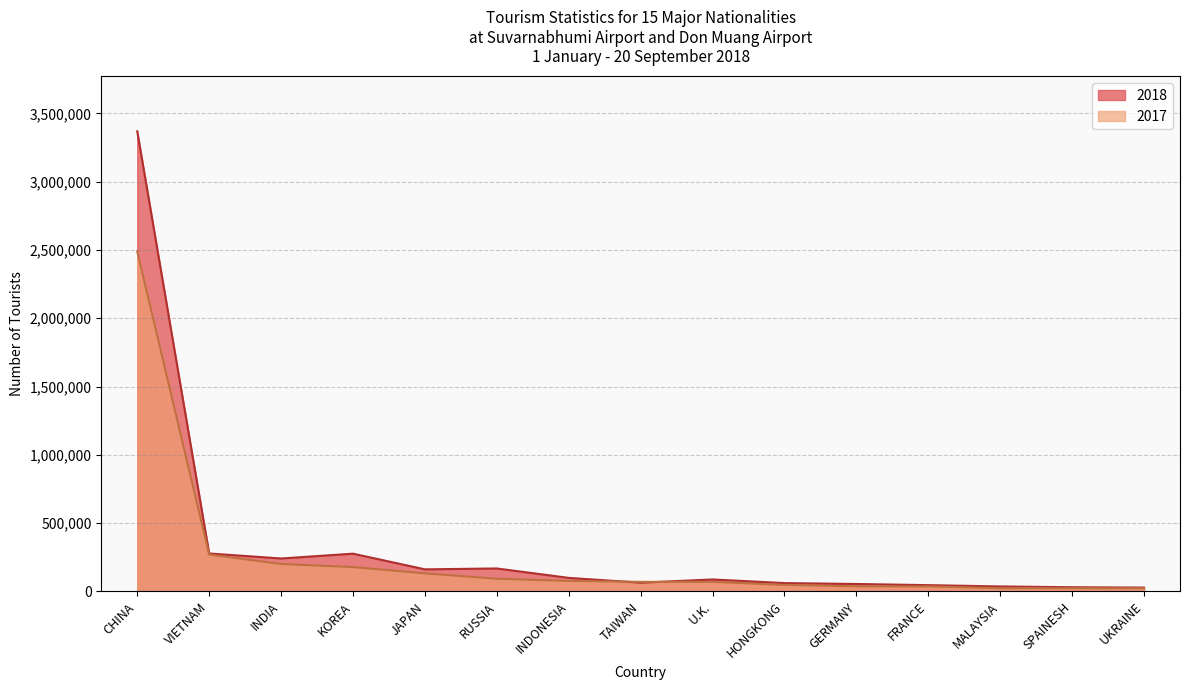

What is the difference between the maximum and second lowest values in the 2018 series?

3339198